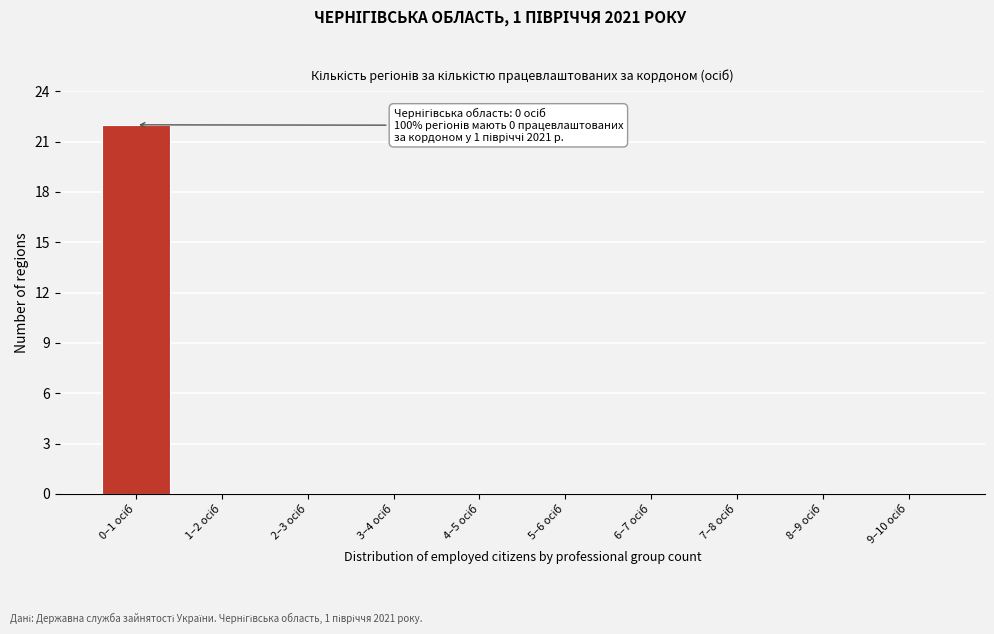

What is the sum of all values?

22